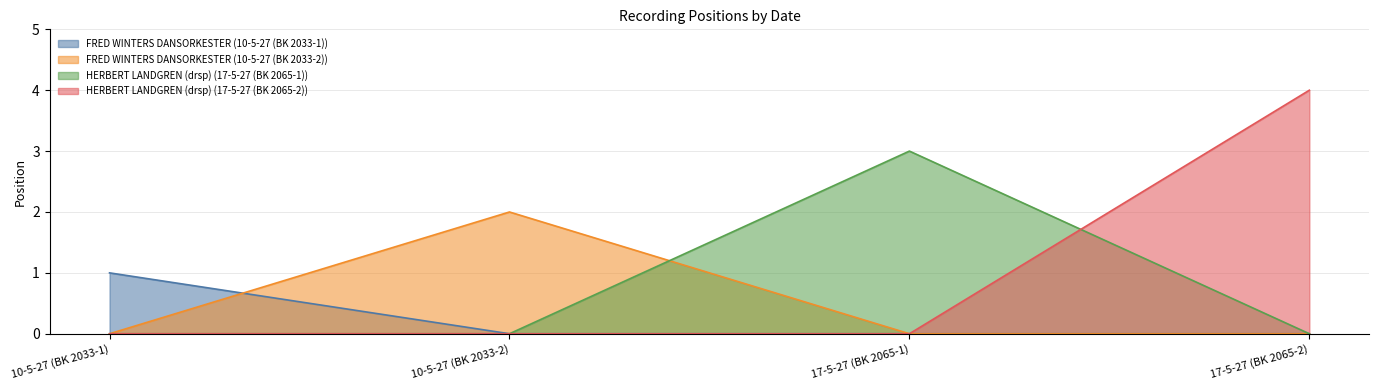

Which series has the largest range (max minus min)?

HERBERT LANDGREN (drsp) (17-5-27 (BK 2065-2))